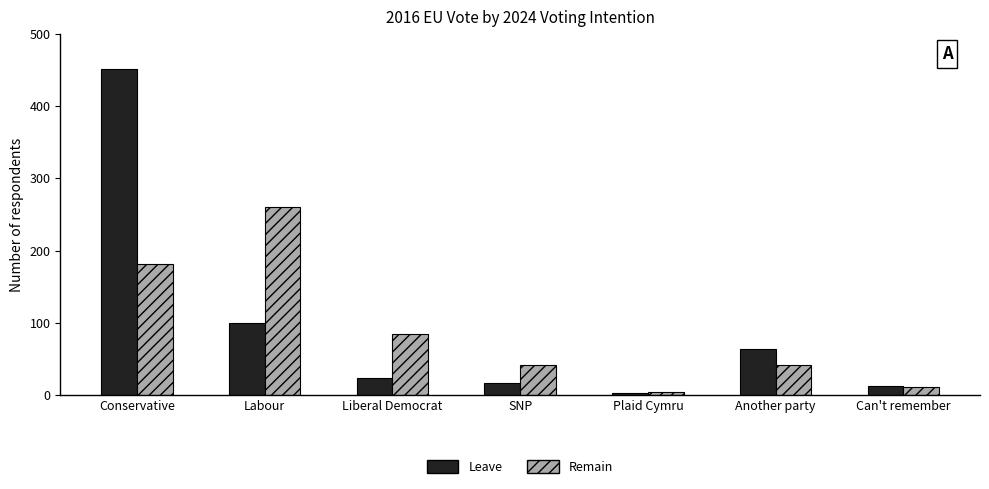

What is the difference between the maximum and minimum values in the Remain series?

257